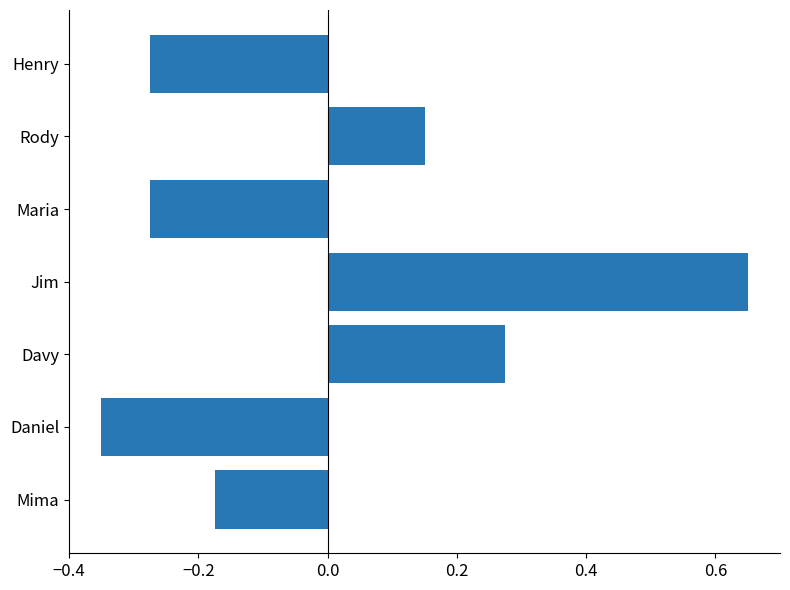

The value at Daniel is -0.1. True or false?

False